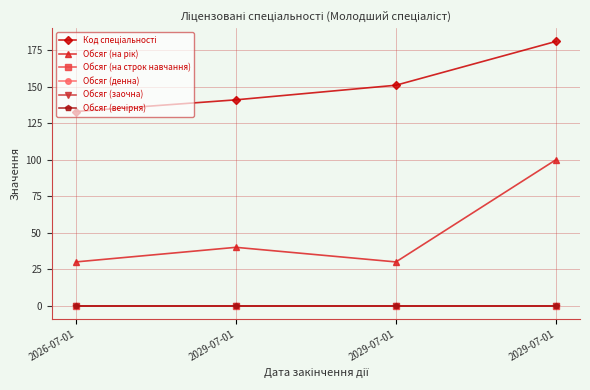

Reading left to right, extract all data points from this chart.

Код спеціальності: 2026-07-01=133	2029-07-01=141	2029-07-01=151	2029-07-01=181
Обсяг (на рік): 2026-07-01=30	2029-07-01=40	2029-07-01=30	2029-07-01=100
Обсяг (на строк навчання): 2026-07-01=0	2029-07-01=0	2029-07-01=0	2029-07-01=0
Обсяг (денна): 2026-07-01=0	2029-07-01=0	2029-07-01=0	2029-07-01=0
Обсяг (заочна): 2026-07-01=0	2029-07-01=0	2029-07-01=0	2029-07-01=0
Обсяг (вечірня): 2026-07-01=0	2029-07-01=0	2029-07-01=0	2029-07-01=0